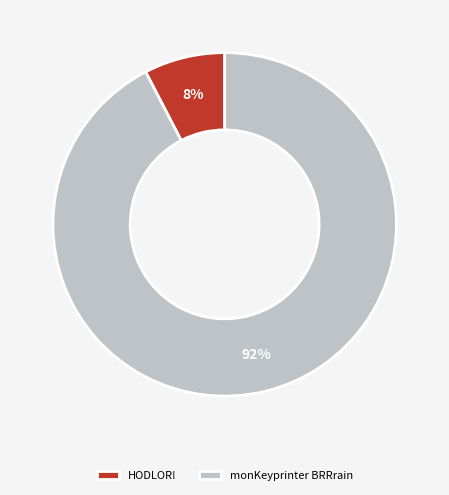

Which has a higher value, HODLOR! or monKeyprinter BRRrain?

monKeyprinter BRRrain